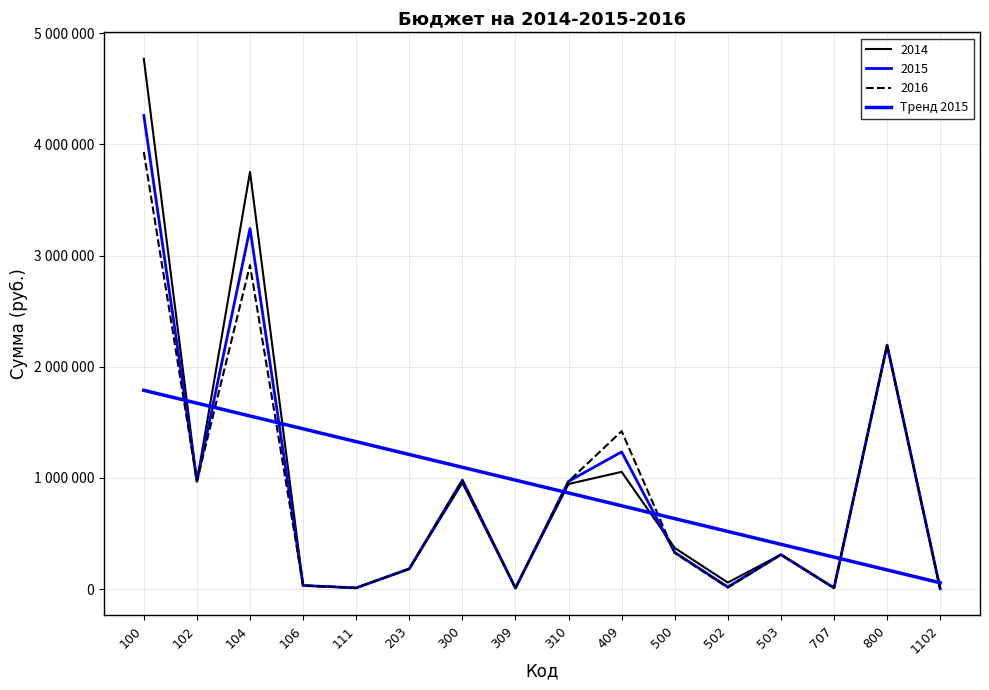

Is this an area chart (filled region under the line)?

No